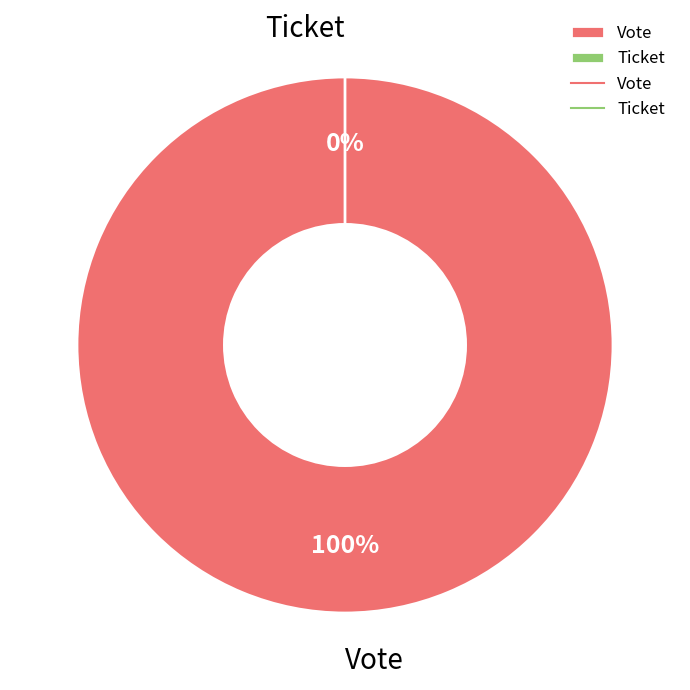

Does Vote account for over 50% of the chart?

Yes